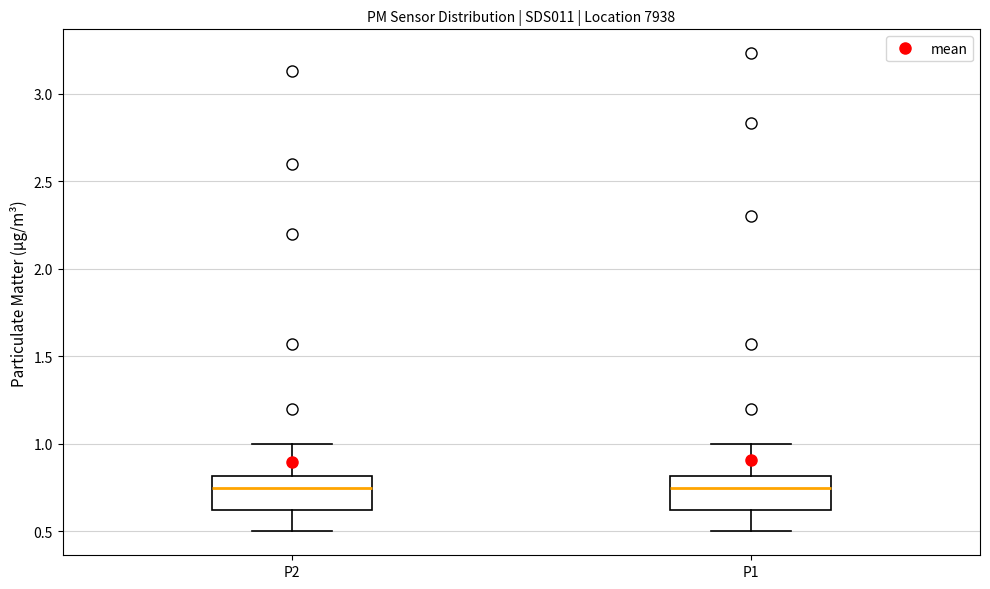

Where does the median line of the box for P1 sit on the y-axis? The values are not printed on the chart, so give them approximately, as read against the axis.

0.75